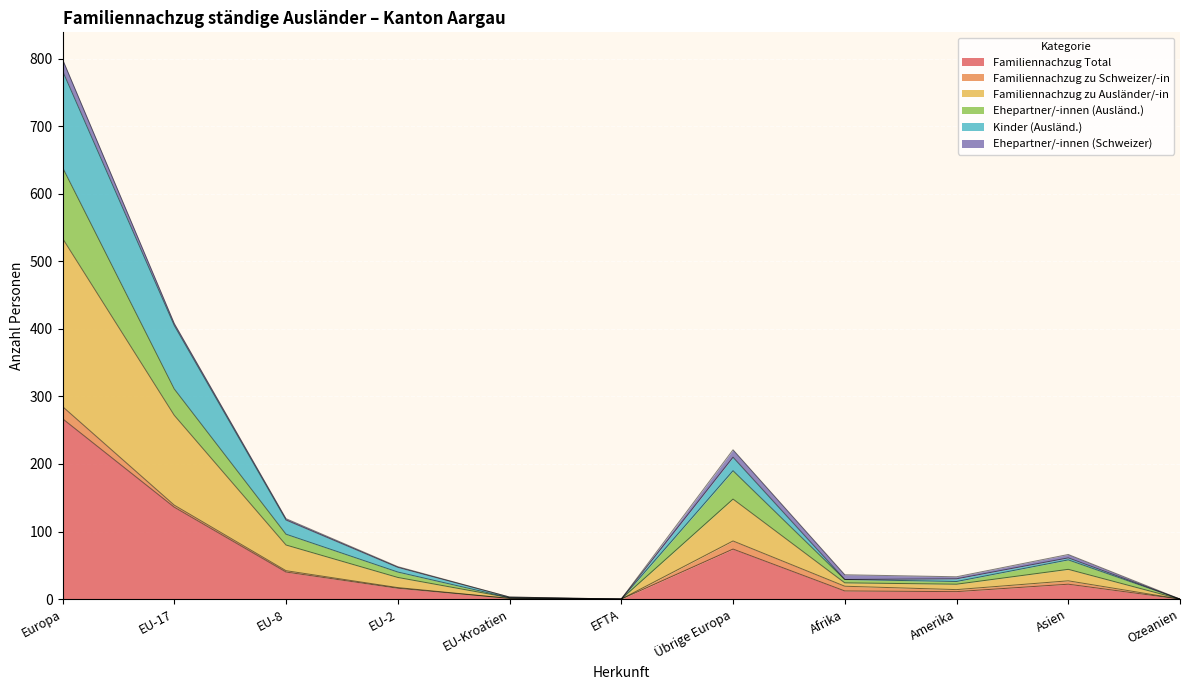

In Familiennachzug Total, how many points are higher than both neighbors (excluding endpoints)?

2